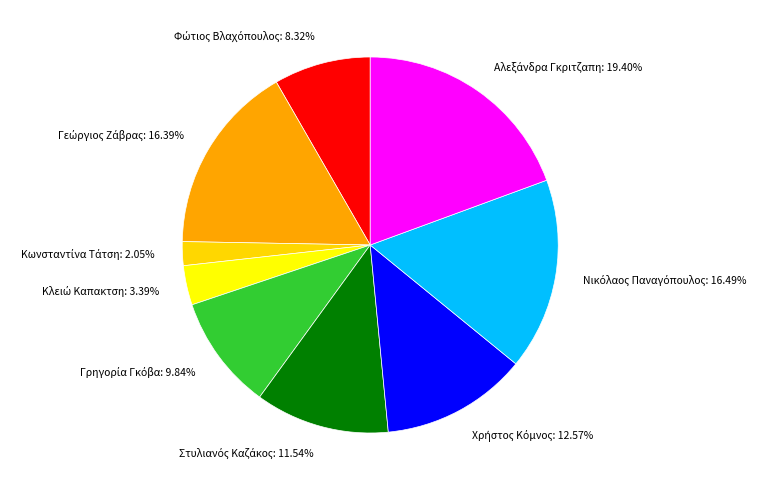

Is there a majority slice in this chart?

No